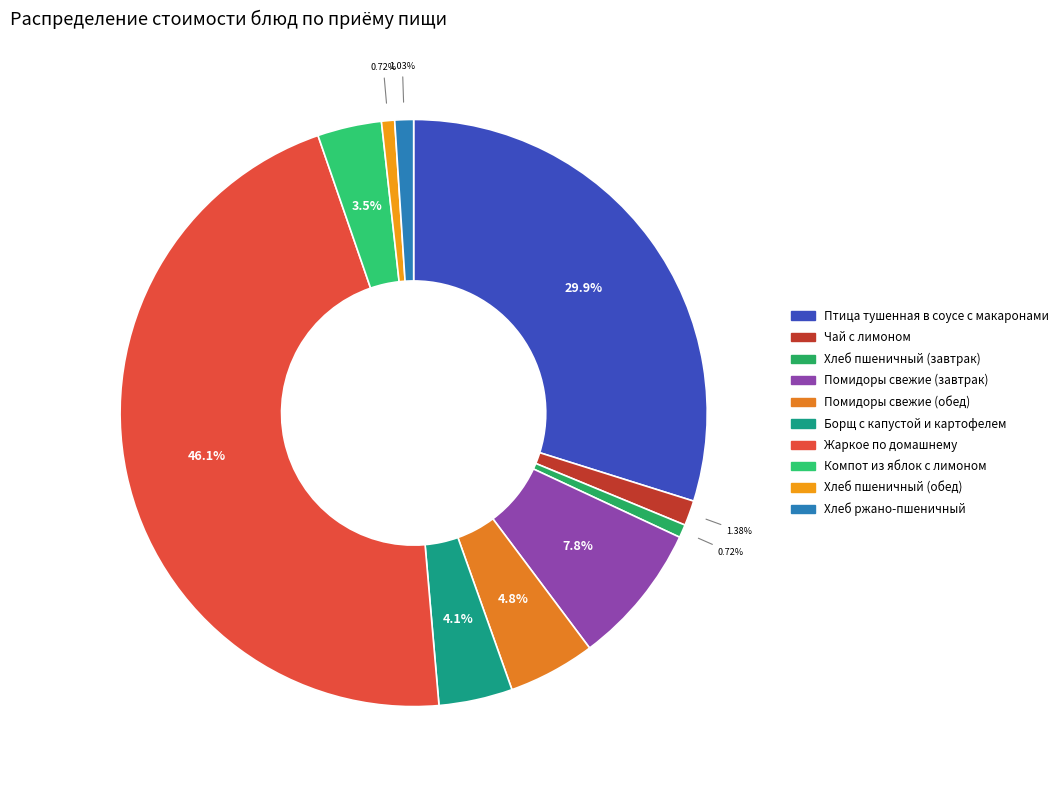

To the nearest percent, what is the difference between the Жаркое по домашнему and Помидоры свежие (обед) slice percentages?

41%